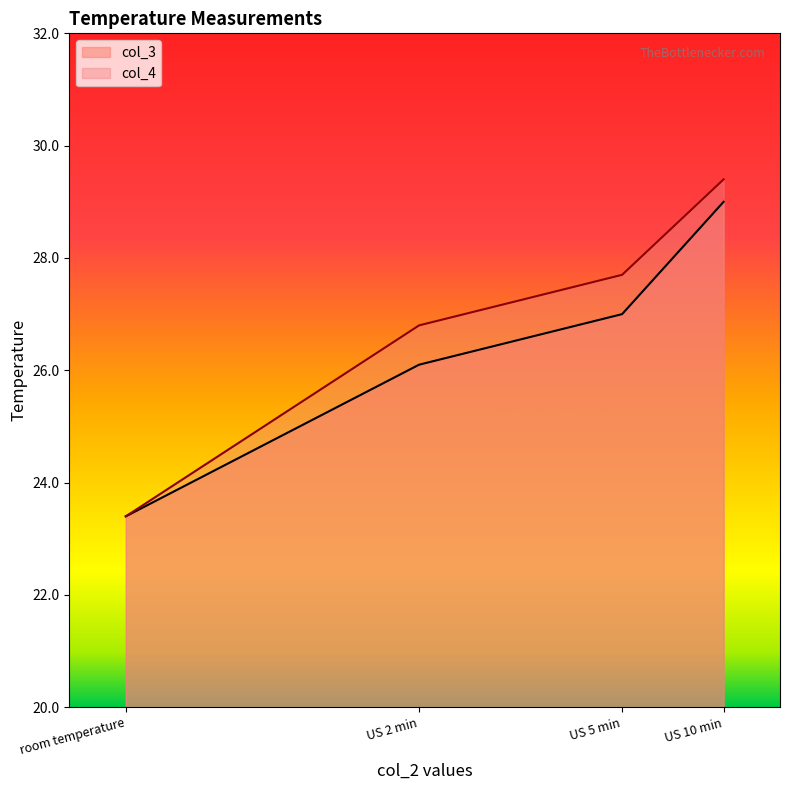

Reading left to right, extract all data points from this chart.

col_3: room temperature=23.4	US 2 min=26.1	US 5 min=27.0	US 10 min=29.0
col_4: room temperature=23.4	US 2 min=26.8	US 5 min=27.7	US 10 min=29.4